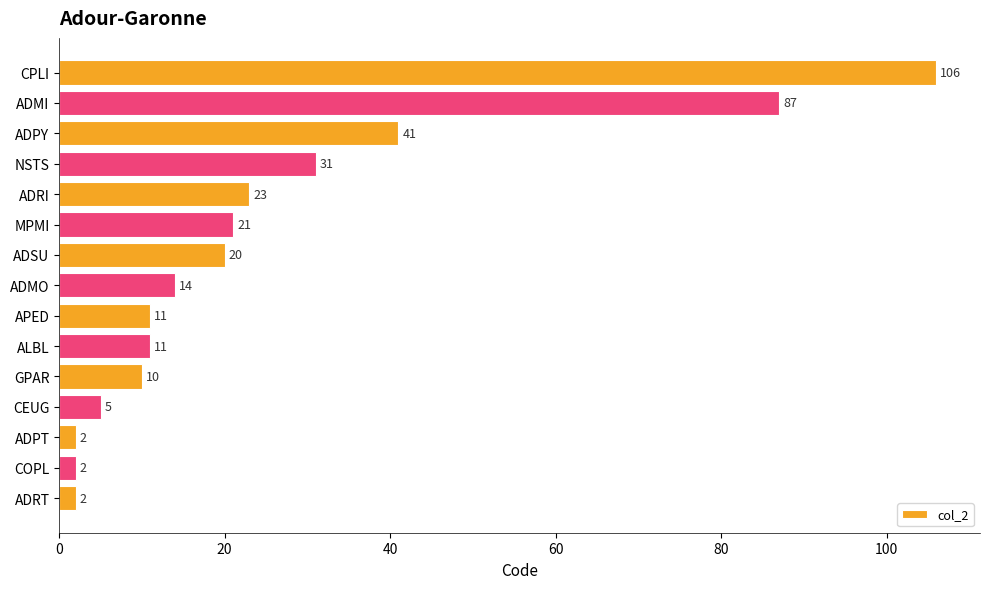

What is the difference between the maximum and minimum values?

104